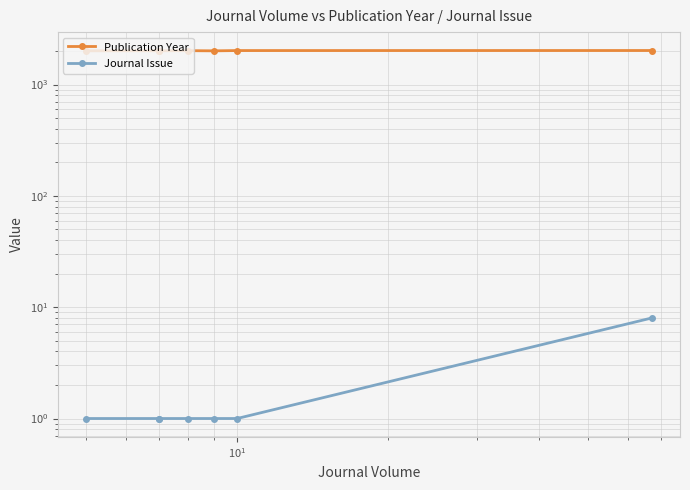

How many lines are shown in the chart?

2